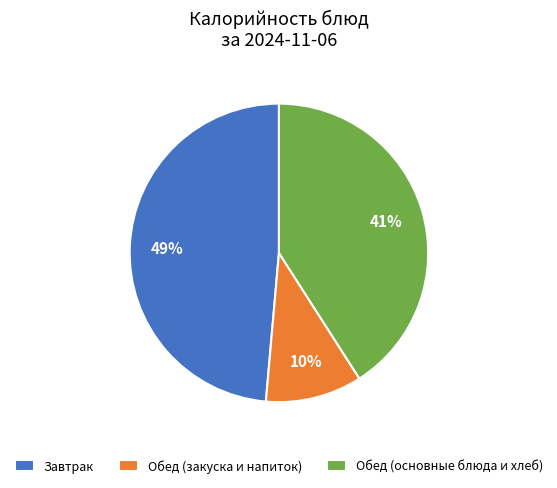

To the nearest percent, what is the combined percentage of Обед (основные блюда и хлеб) and Обед (закуска и напиток)?

51%